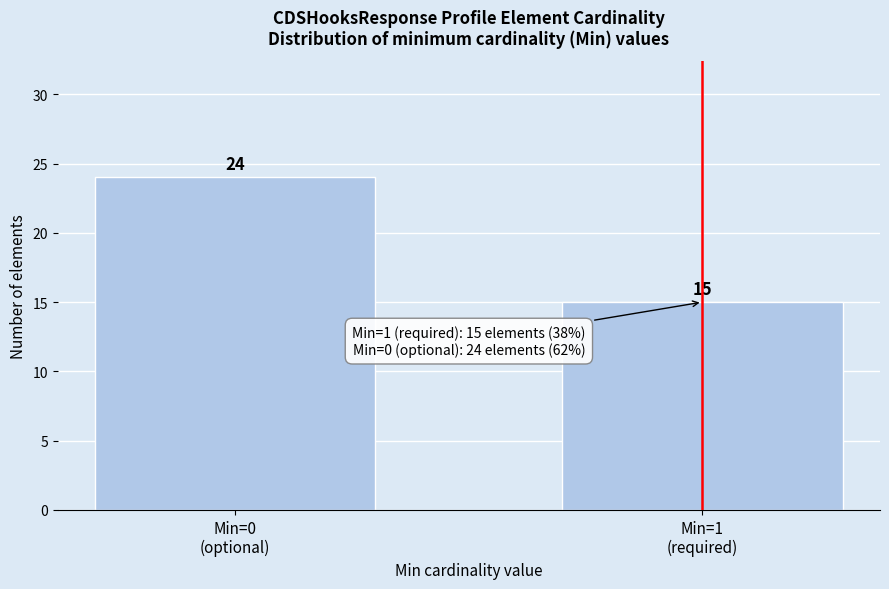

Reading right to left, transcribe all the data shown in this chart.

15	24